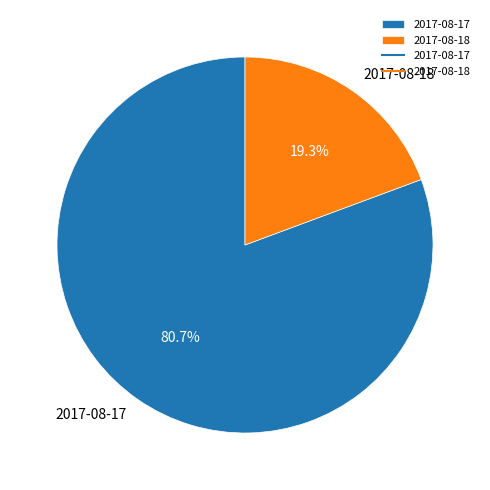

What percentage is the 2017-08-18 slice, to the nearest percent?

19%